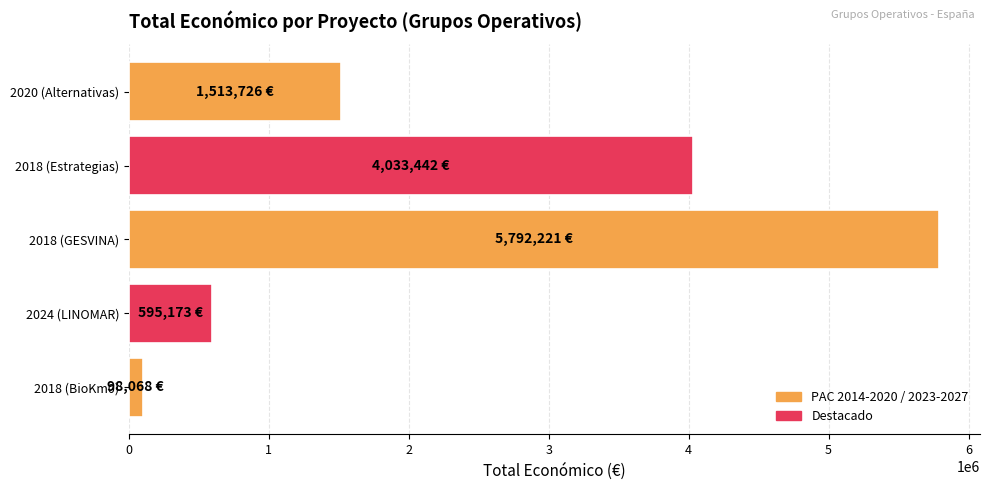

List the labels in order of value, largest first.

2018 (GESVINA), 2018 (Estrategias), 2020 (Alternativas), 2024 (LINOMAR), 2018 (BioKm0)